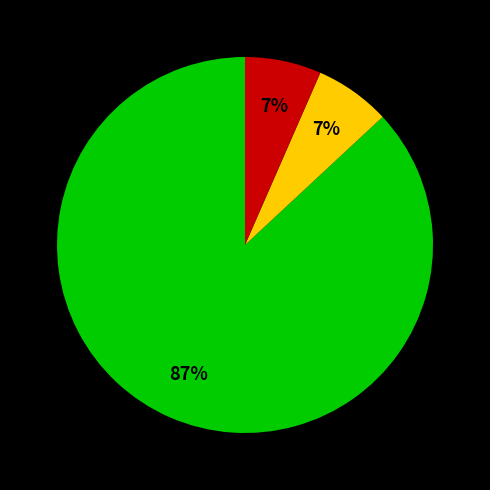

Is there any slice that represents more than half of the pie?

Yes